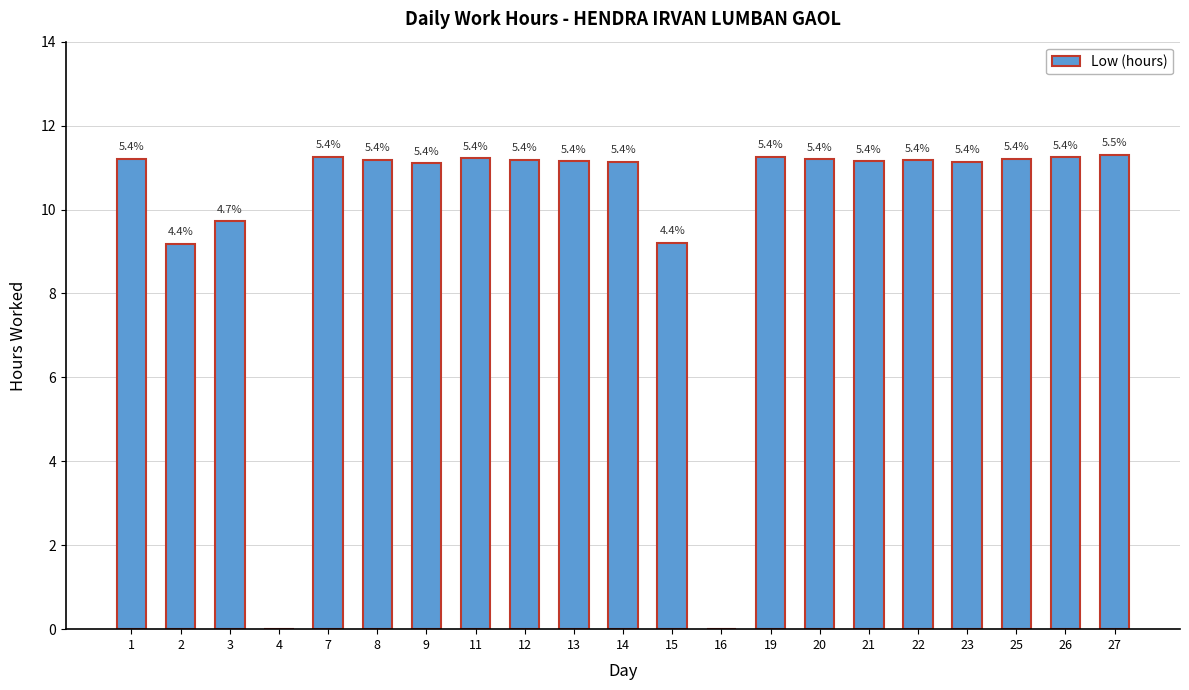

Does the chart contain stacked bars?

No